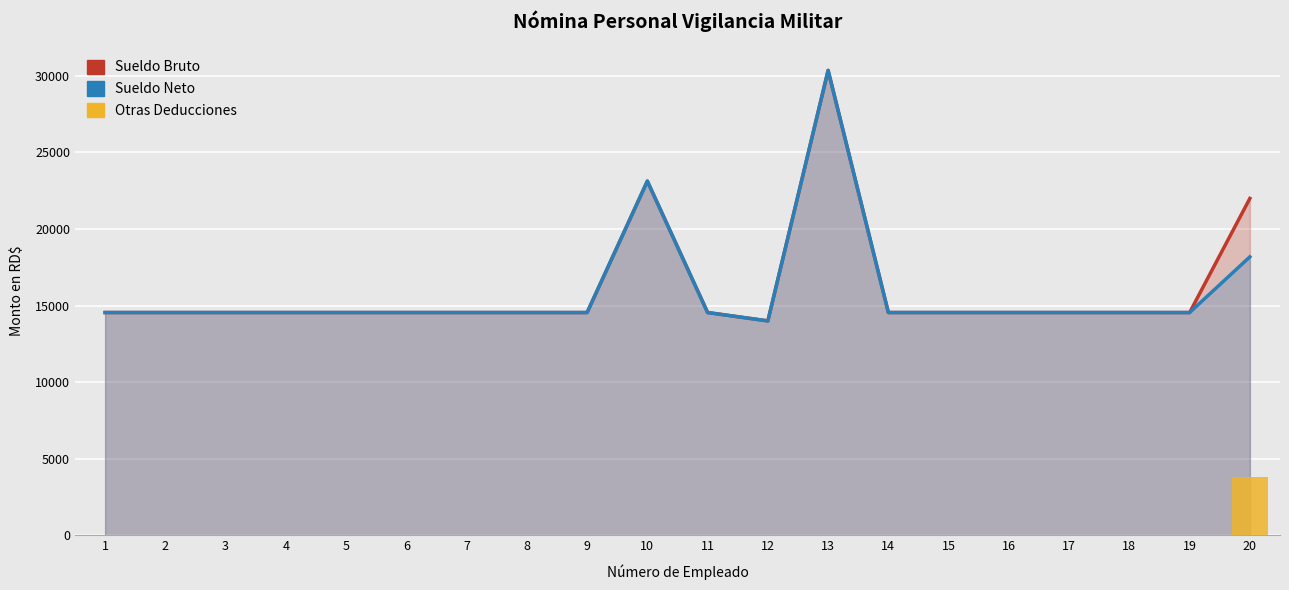

Does the chart contain any negative values?

No